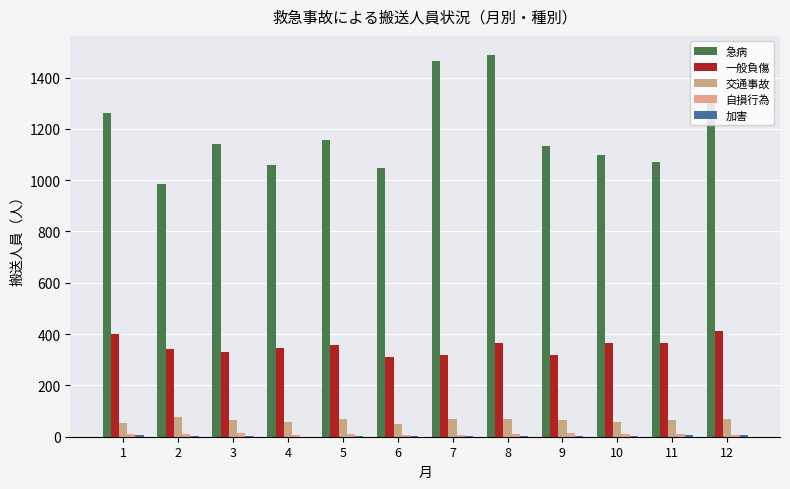

Is the value of 一般負傷 at 12 greater than the value of 交通事故 at 7?

Yes